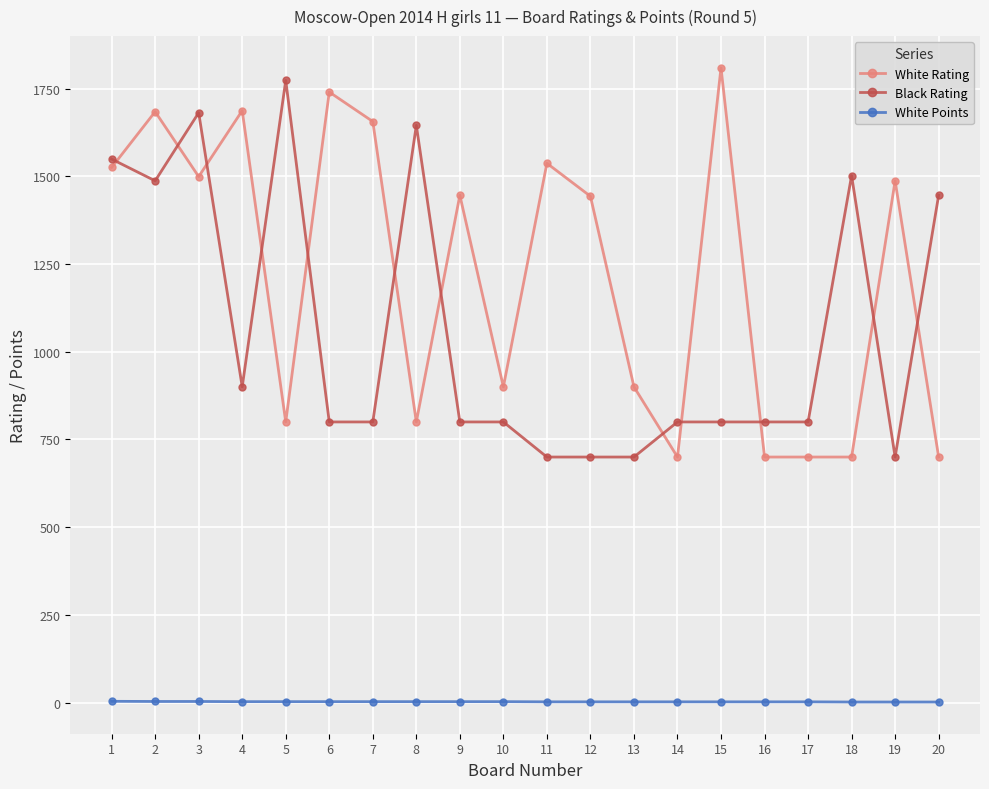

After their last crossing, which series has the higher values: Black Rating or White Rating?

Black Rating